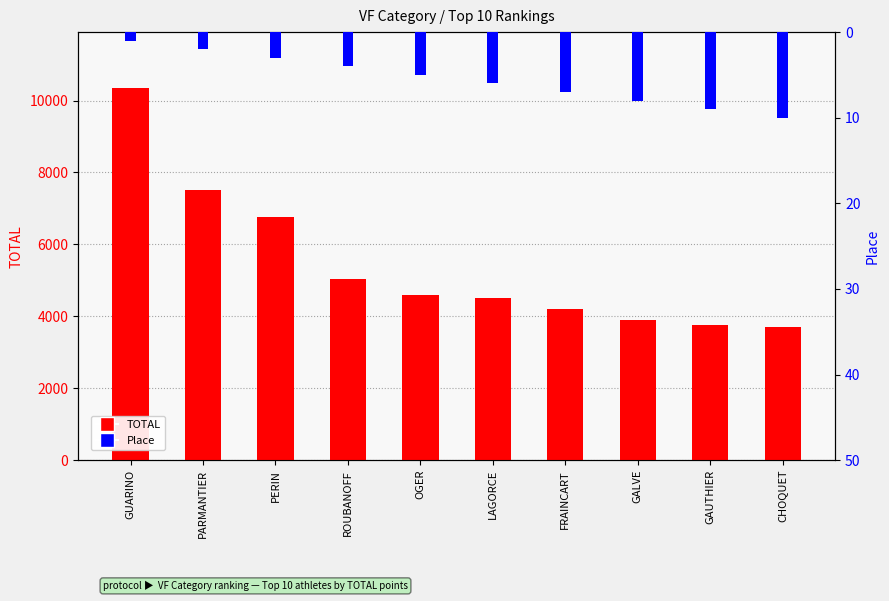

Reading right to left, list all the values displayed in this chart.

TOTAL: 3700	3750	3900	4200	4500	4600	5050	6750	7500	10350
Place: 10	9	8	7	6	5	4	3	2	1